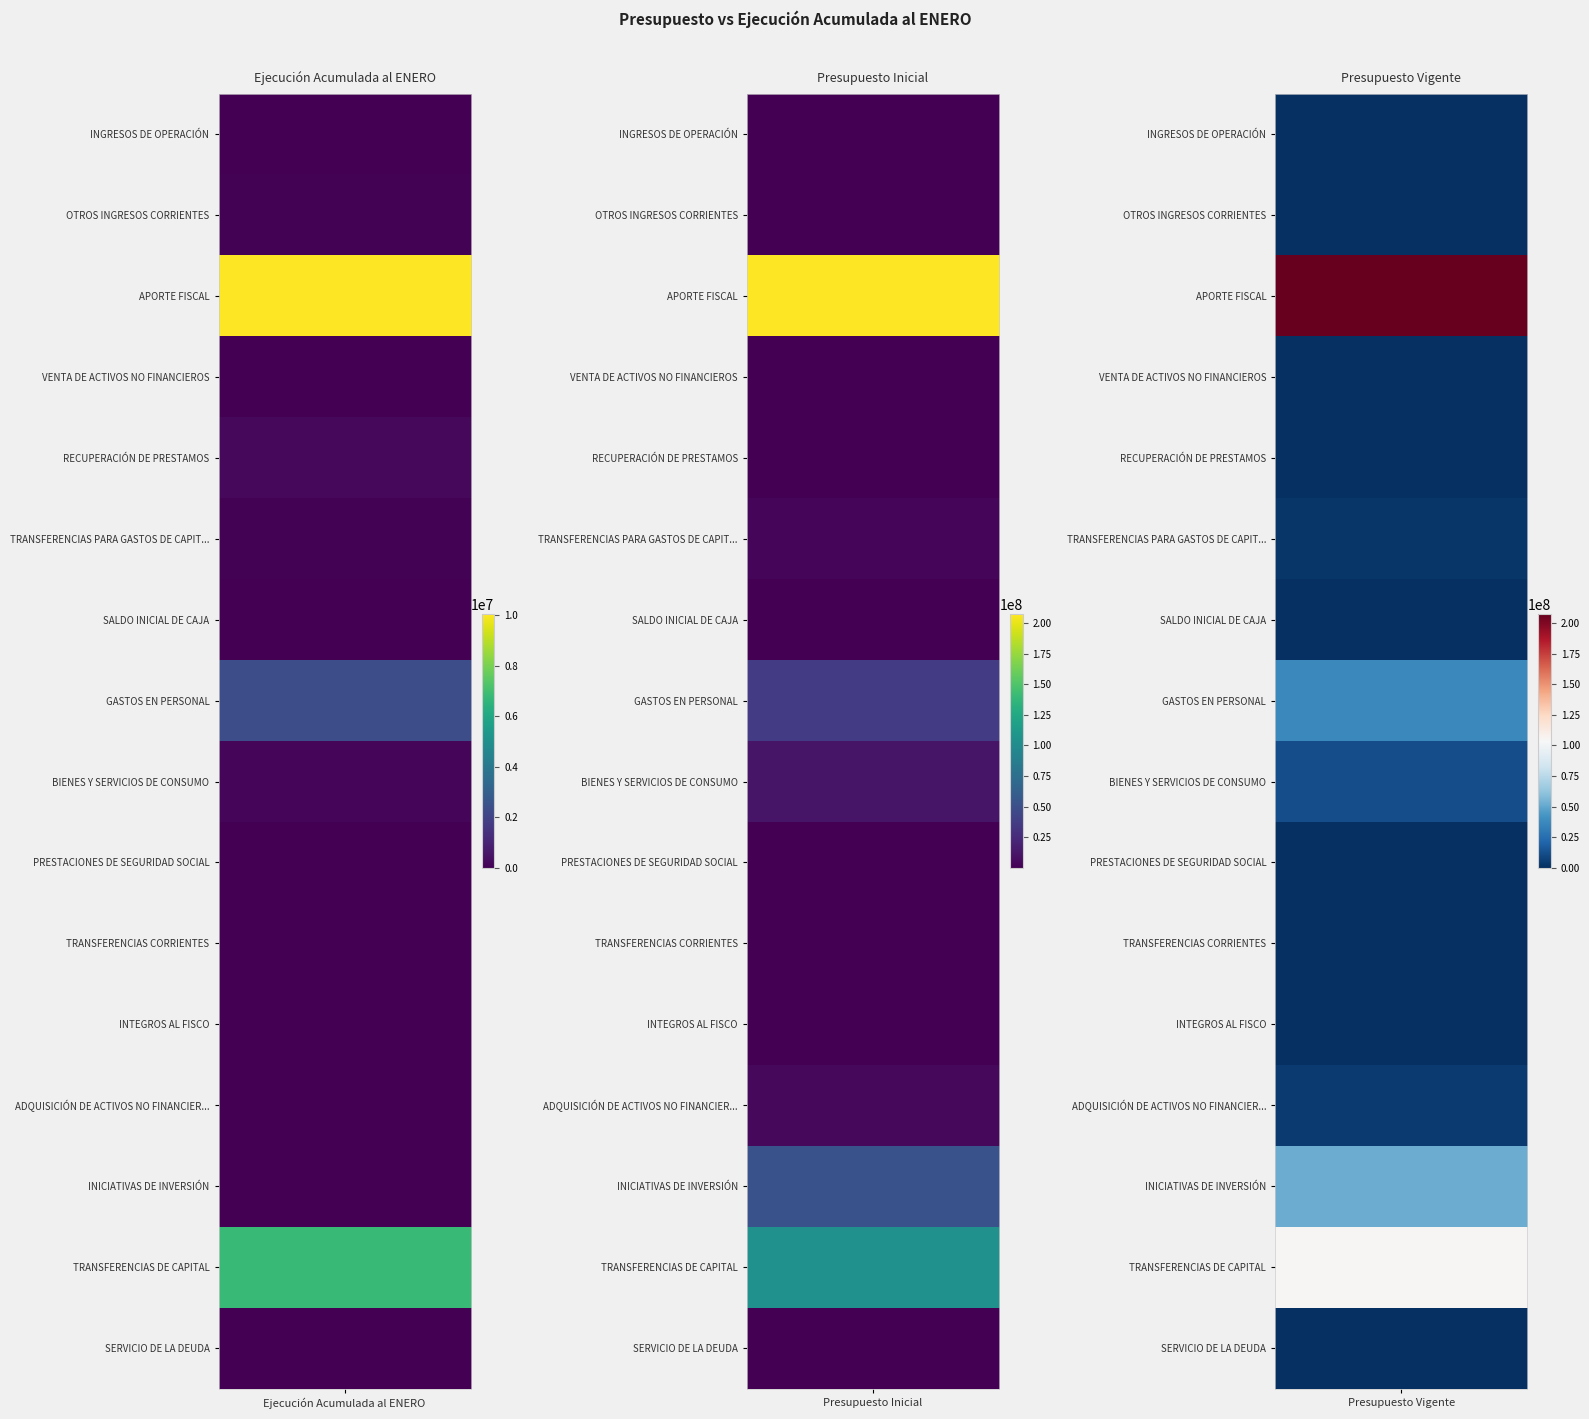

Is it true that BIENES Y SERVICIOS DE CONSUMO equals 18125030 at Presupuesto Vigente?

False